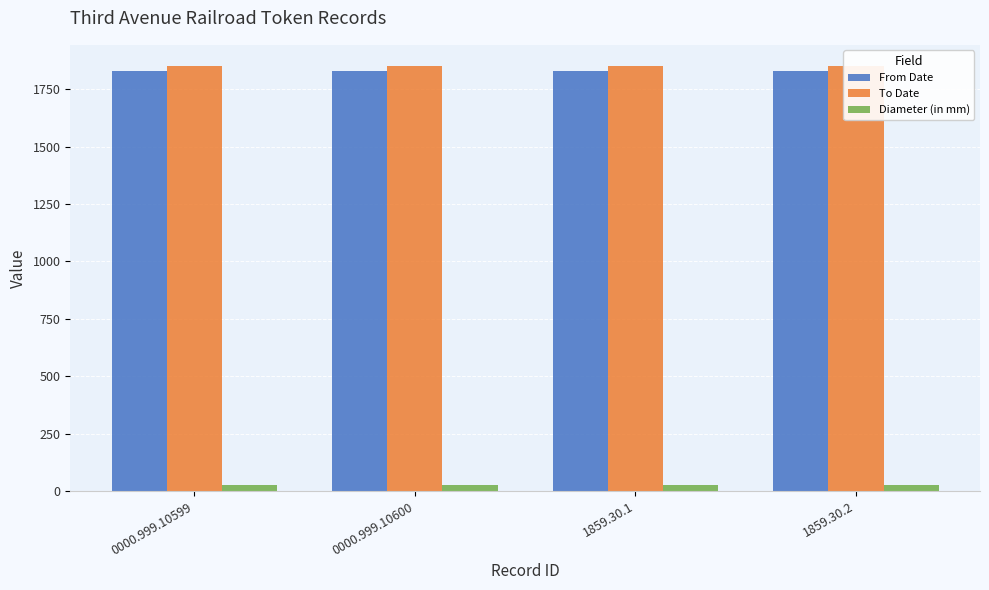

Between 1859.30.2 and 0000.999.10599, which is larger?

1859.30.2